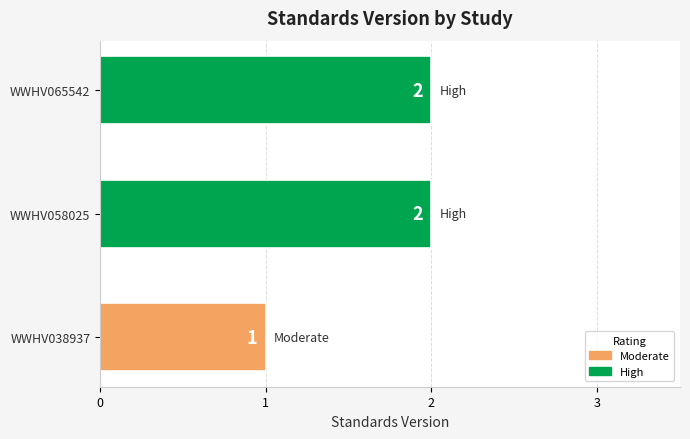

How many bars are there in total?

3